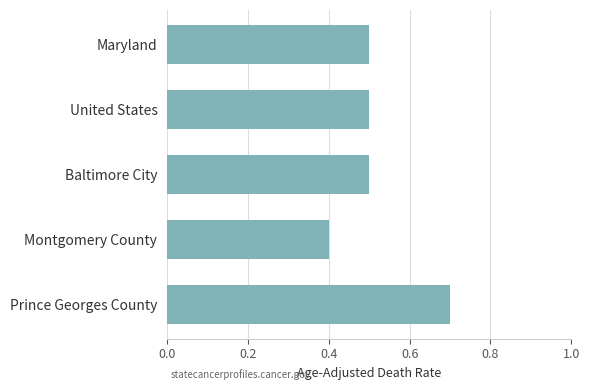

How many bars are there in total?

5